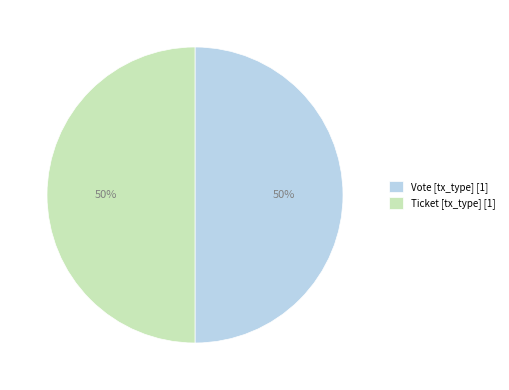

To the nearest percent, what is the average slice percentage?

50%